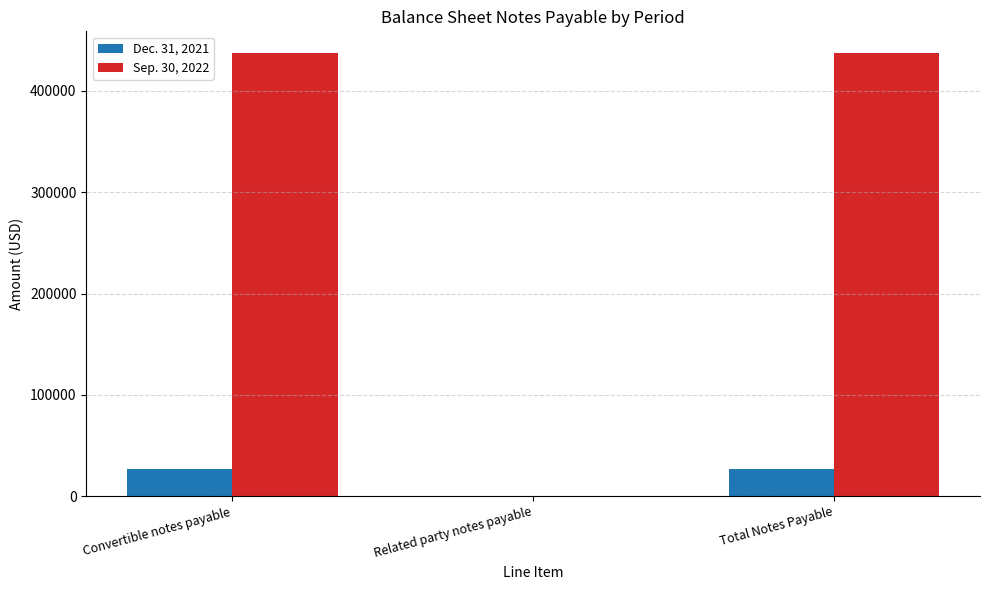

Reading right to left, transcribe all the data shown in this chart.

Dec. 31, 2021: 26919	0	26919
Sep. 30, 2022: 437044	0	437044